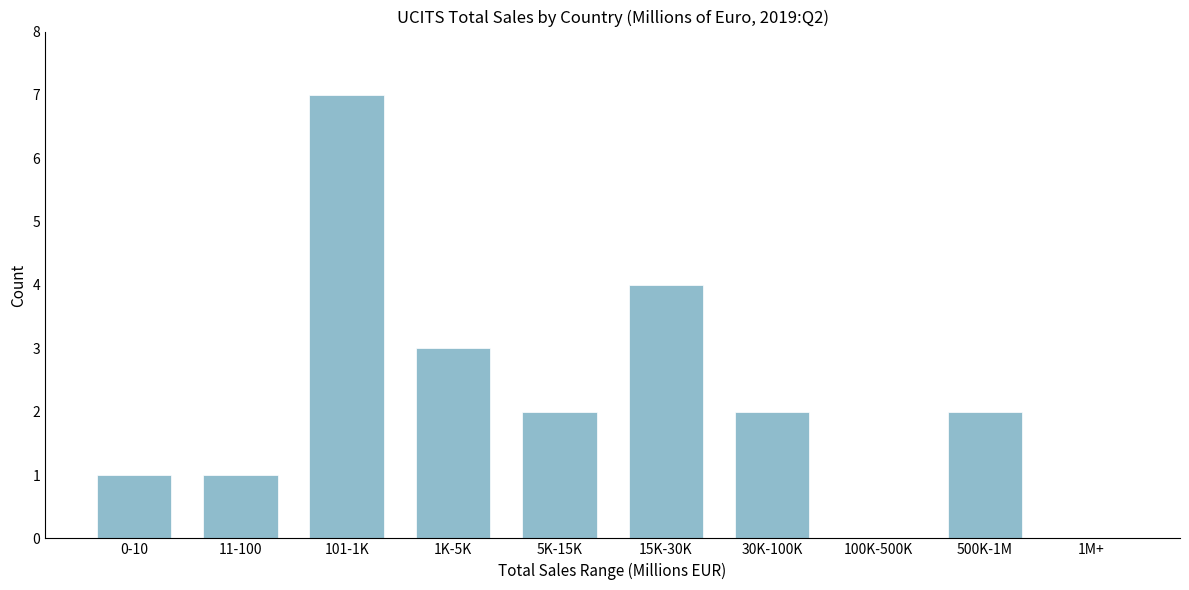

Reading left to right, transcribe all the data shown in this chart.

0-10=1	11-100=1	101-1K=7	1K-5K=3	5K-15K=2	15K-30K=4	30K-100K=2	100K-500K=0	500K-1M=2	1M+=0